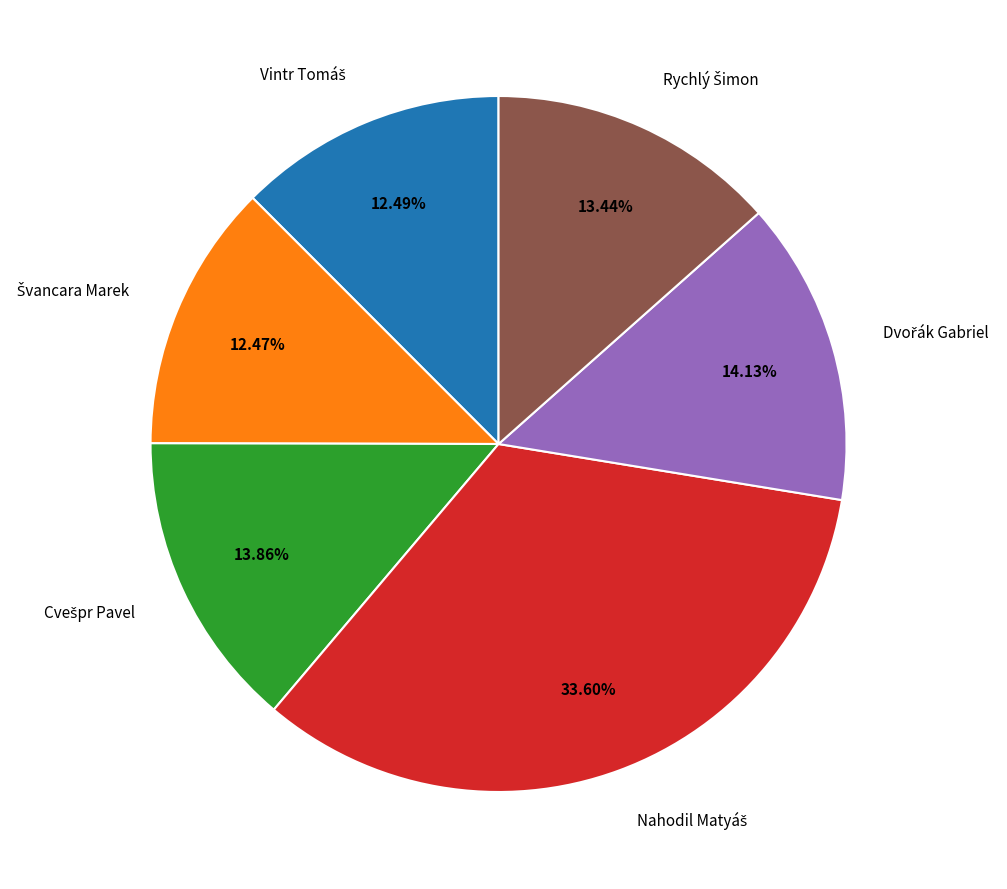

Is there any slice that represents more than half of the pie?

No